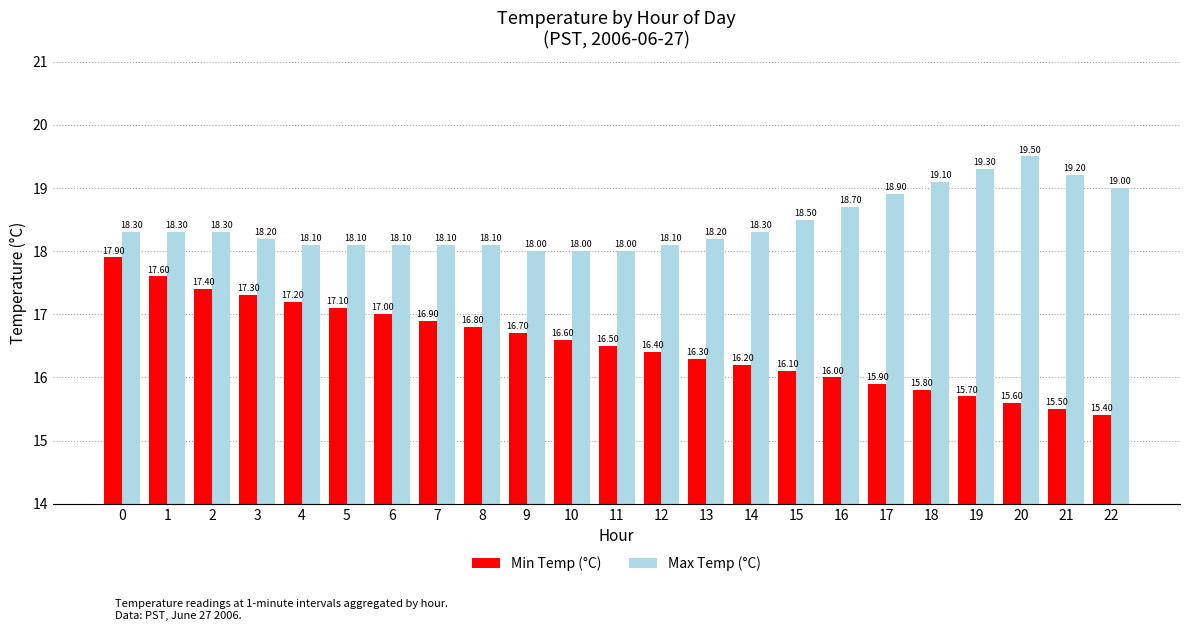

What is the difference between the maximum and second lowest values in the Max Temp (°C) series?

1.5